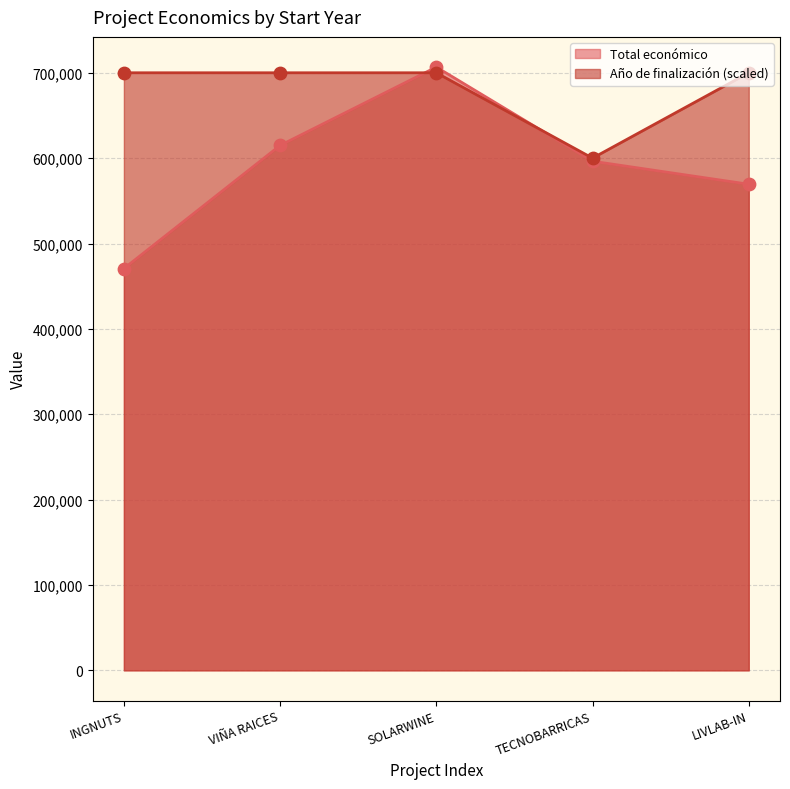

At which category is the sum across all series the highest?

SOLARWINE